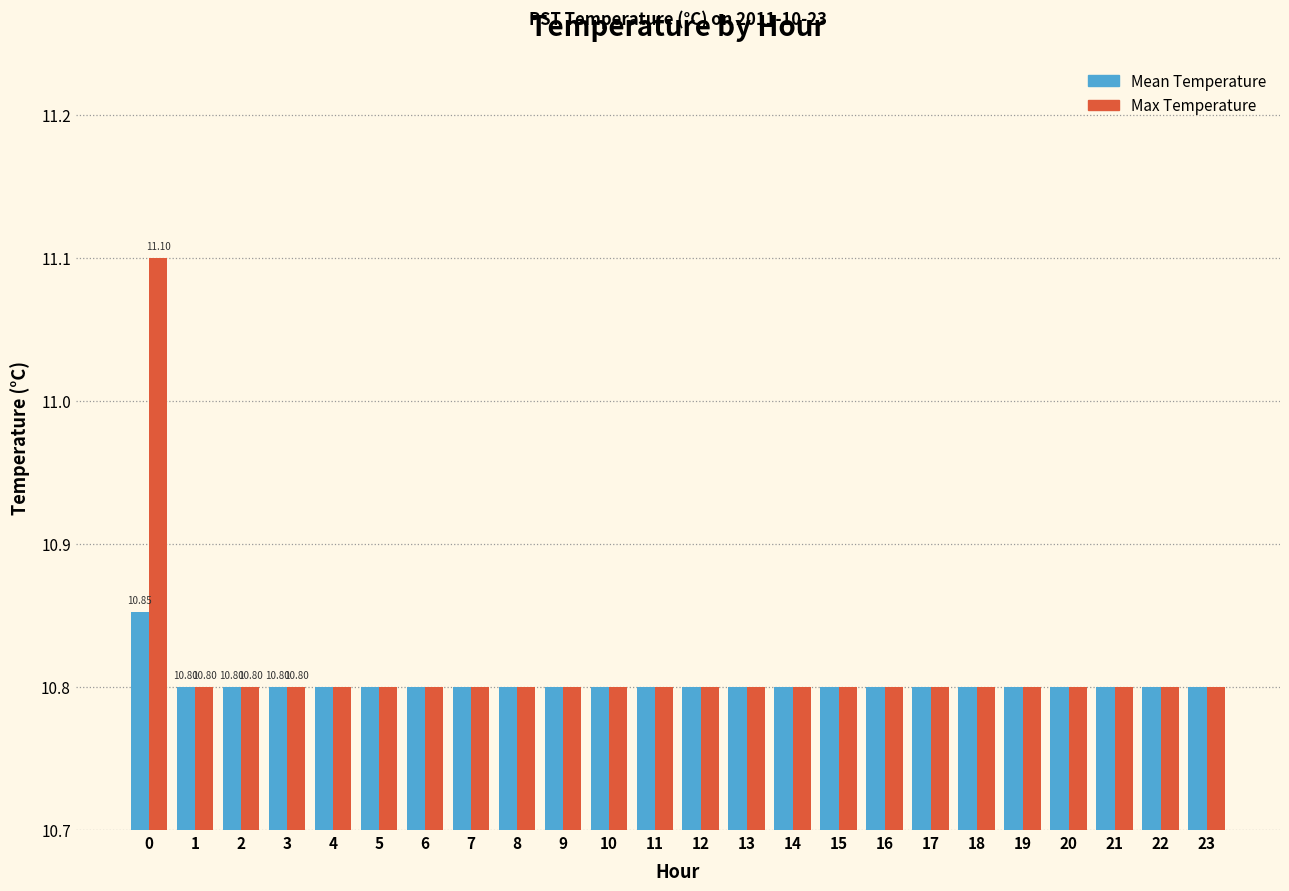

The Mean Temperature series shows 10.8 at 7. True or false?

True